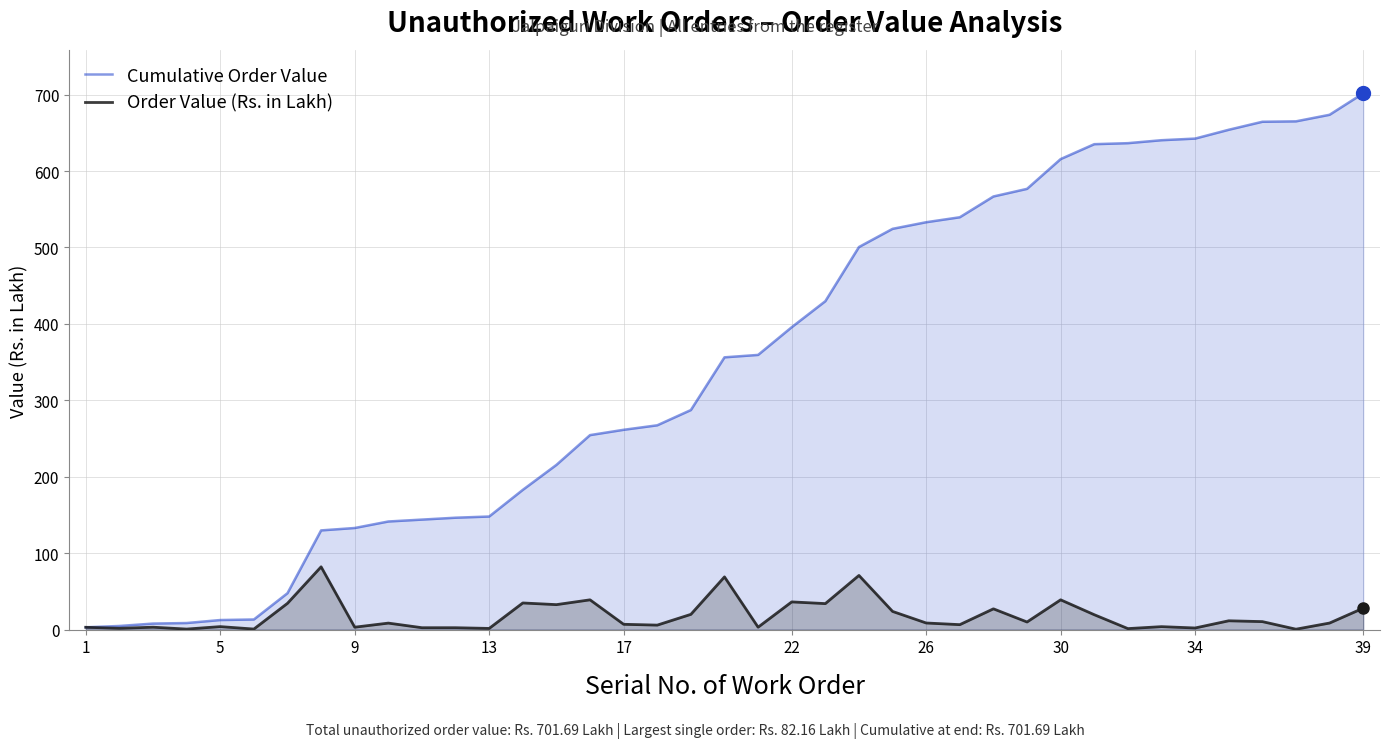

How many lines are shown in the chart?

2